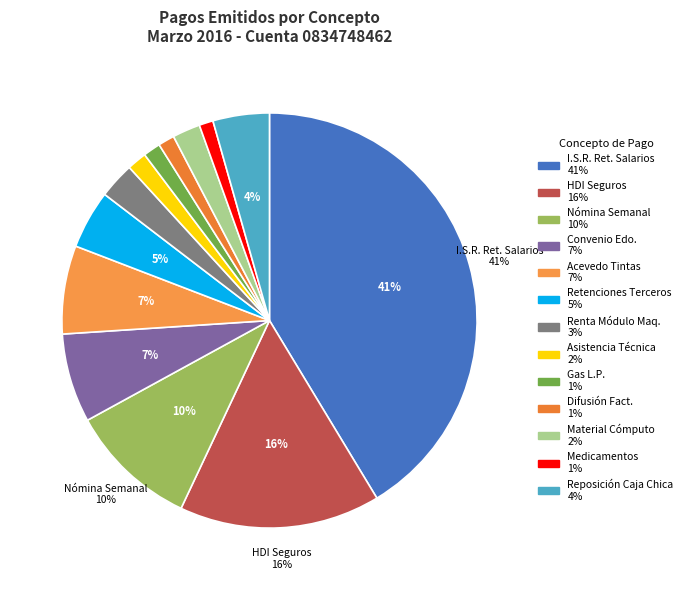

How many segments does this pie chart have?

13